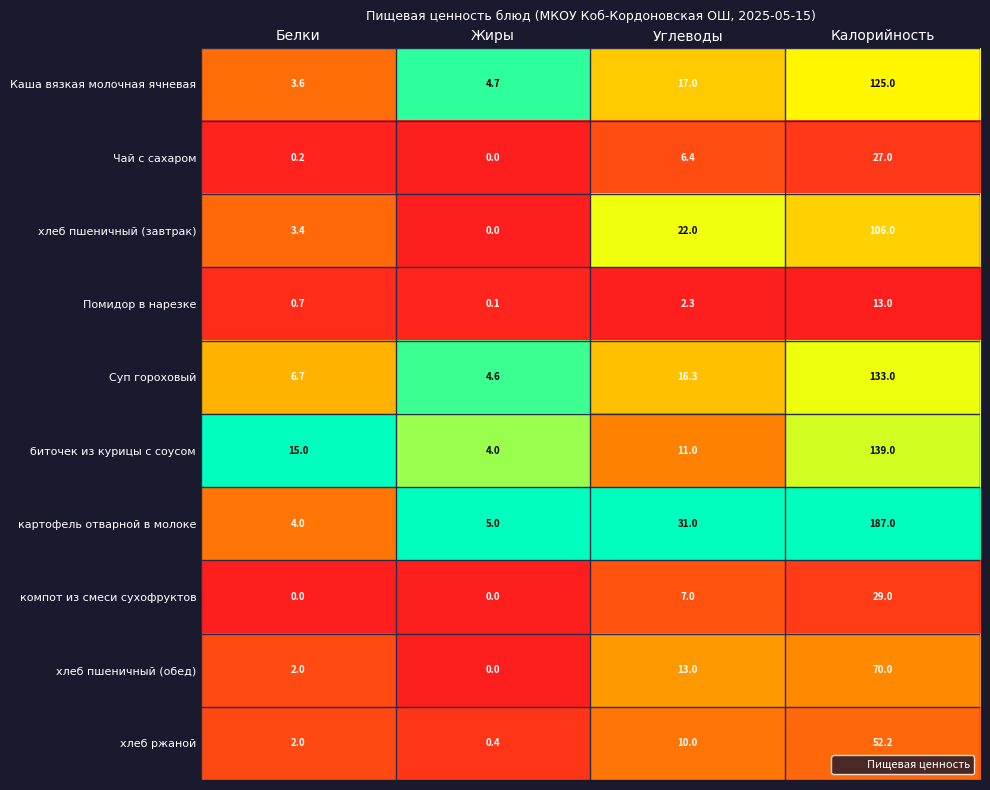

At which label is Суп гороховый closest to 68?

Углеводы